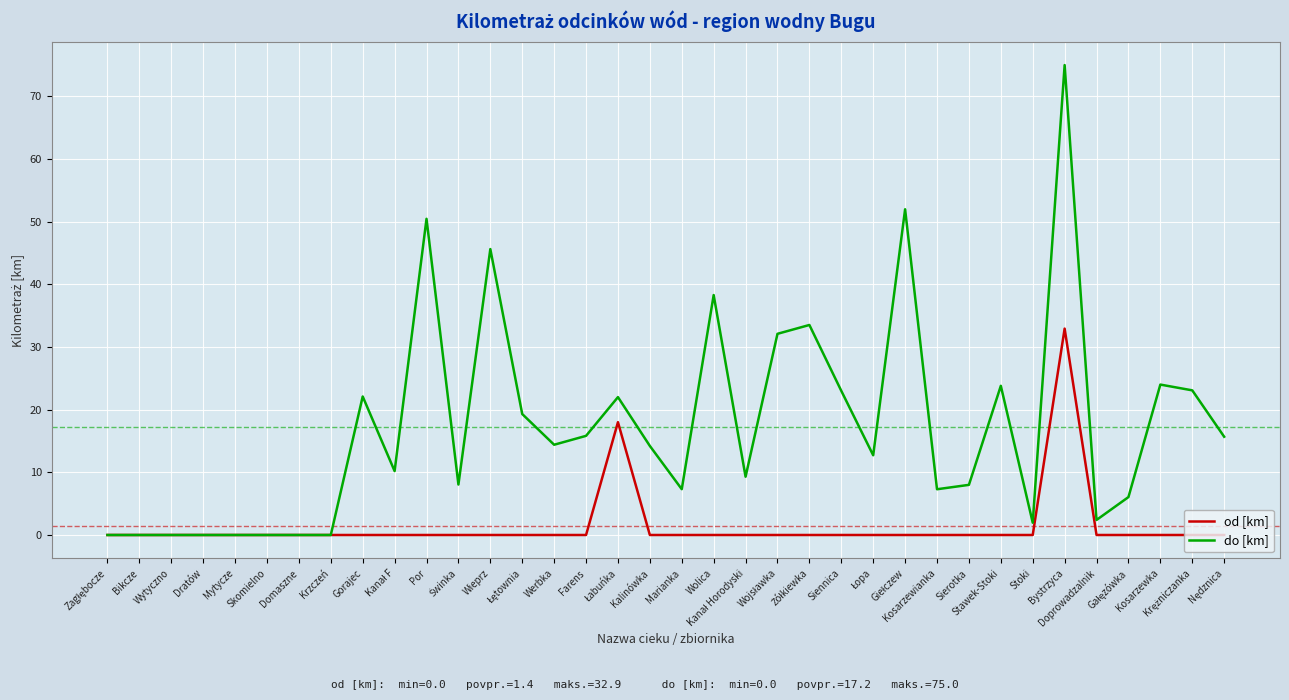

Which series has the widest spread of values?

do [km]